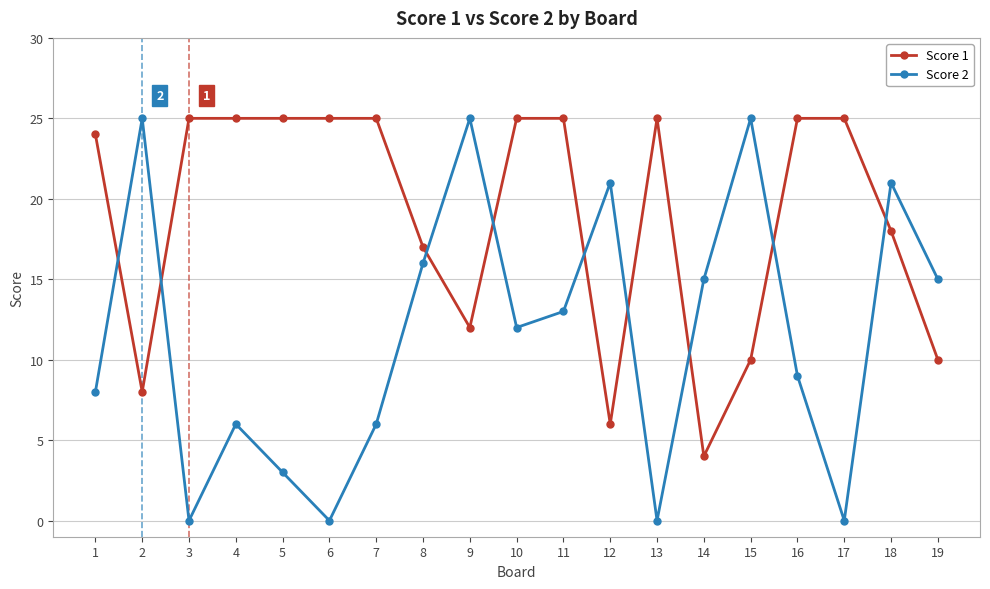

What is the difference between the highest and lowest values at 12?

15